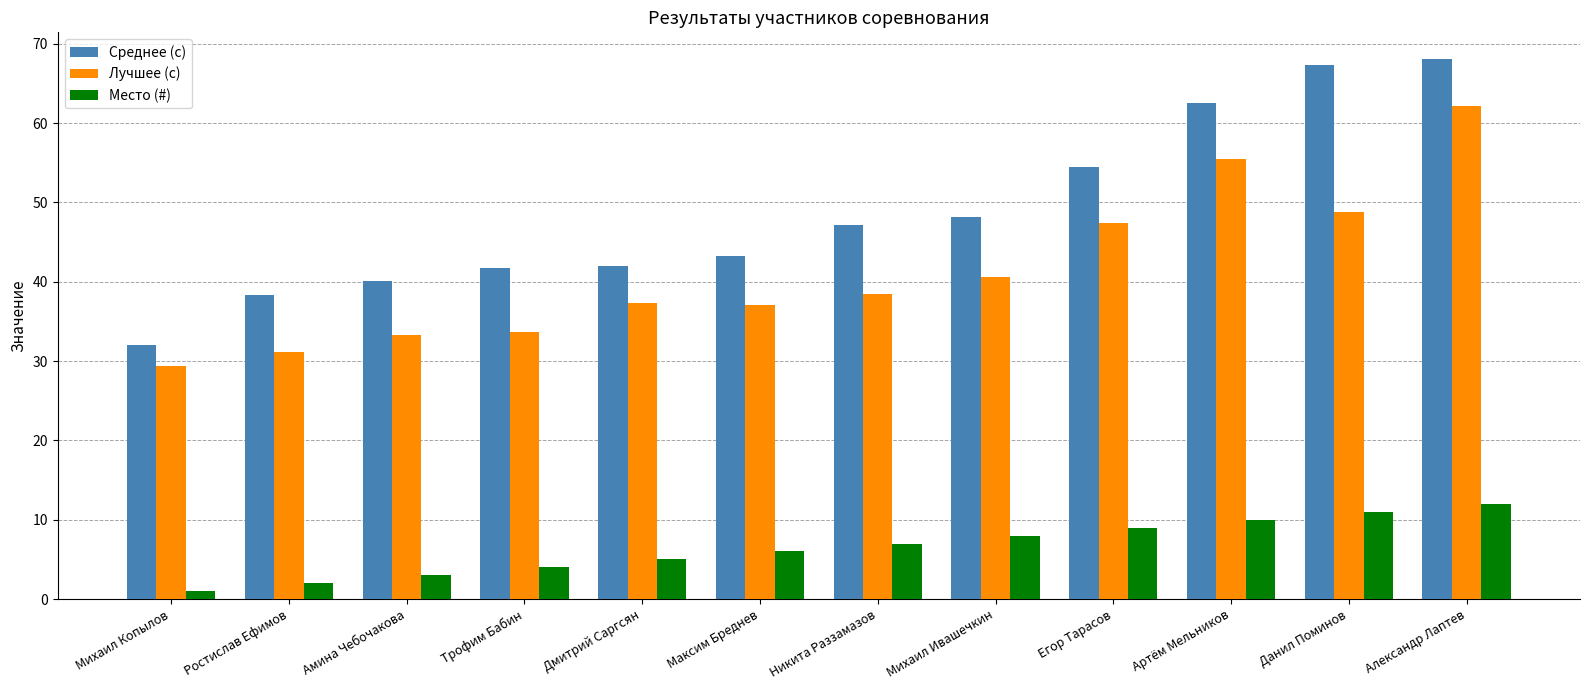

What is the sum of all Лучшее (с) values?

494.9